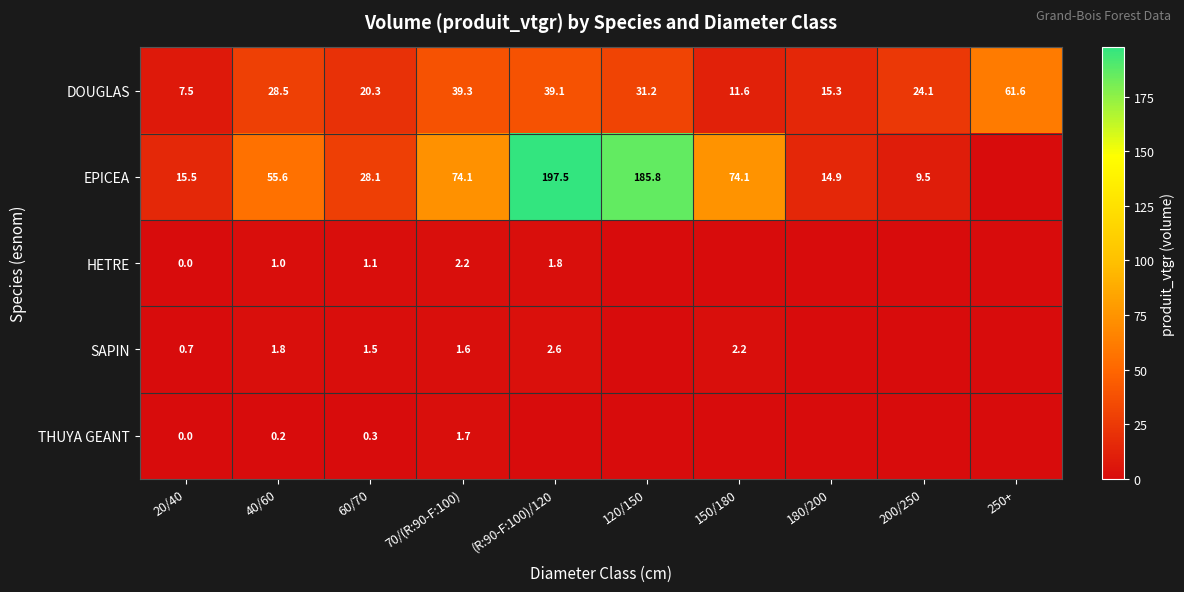

What is the sum of all DOUGLAS values?

278.5